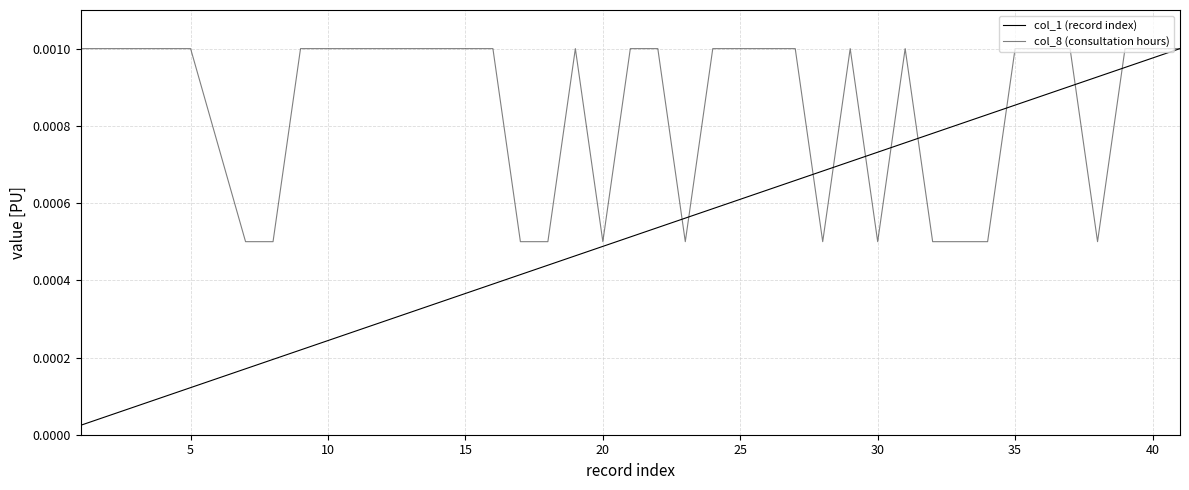

Reading left to right, extract all data points from this chart.

col_1 (record index): 0.0	0.0	0.0	0.0	0.0	0.0	0.0	0.0	0.0	0.0	0.0	0.0	0.0	0.0	0.0	0.0	0.0	0.0	0.0	0.0	0.0	0.0	0.0	0.0	0.0	0.0	0.0	0.0	0.0	0.0	0.0	0.0	0.0	0.0	0.0	0.0	0.0	0.0	0.0	0.0
col_8 (consultation hours): 0.0	0.0	0.0	0.0	0.0	0.0	0.0	0.0	0.0	0.0	0.0	0.0	0.0	0.0	0.0	0.0	0.0	0.0	0.0	0.0	0.0	0.0	0.0	0.0	0.0	0.0	0.0	0.0	0.0	0.0	0.0	0.0	0.0	0.0	0.0	0.0	0.0	0.0	0.0	0.0